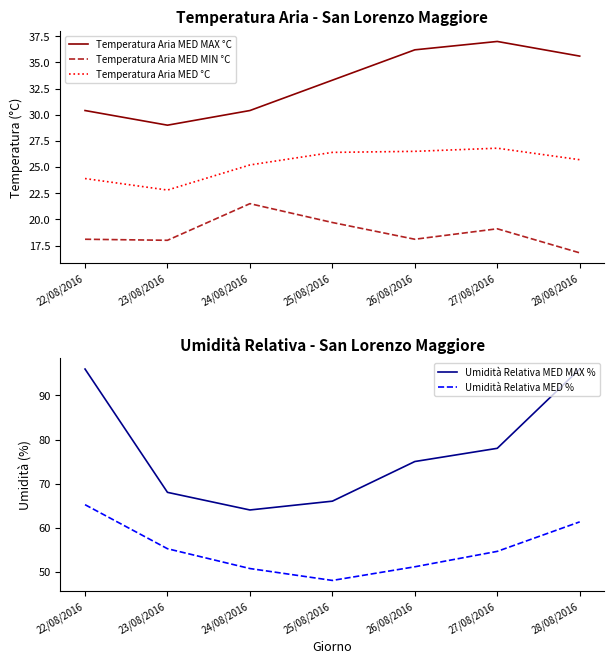

What is the value of the Umidità Relativa MED % point at the 2nd from the left?

55.2